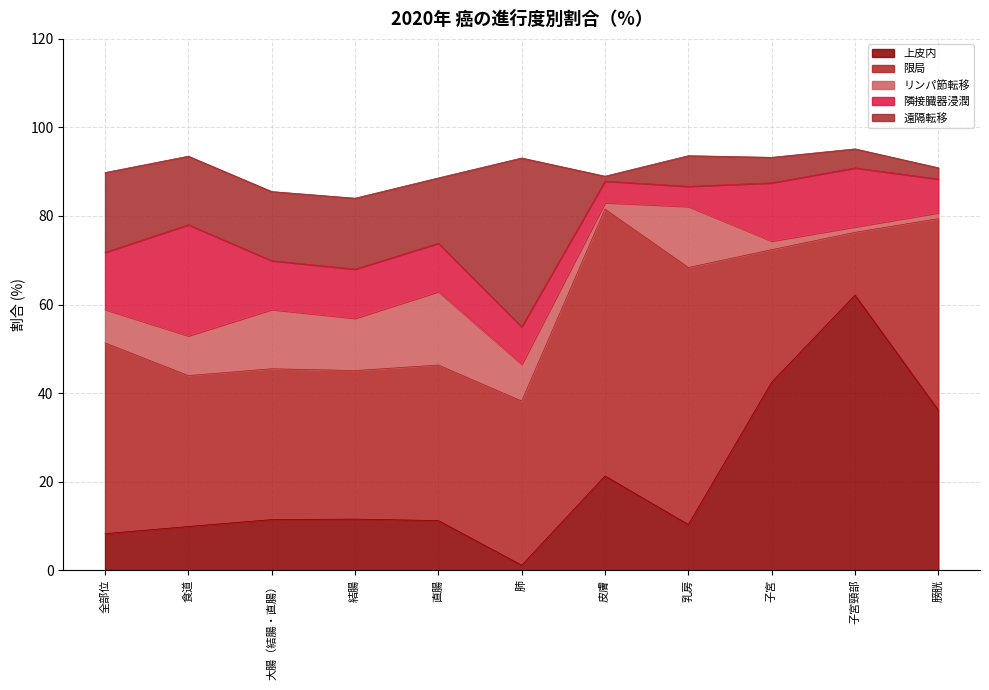

What are all the series names shown in the legend?

上皮内, 限局, リンパ節転移, 隣接臓器浸潤, 遠隔転移